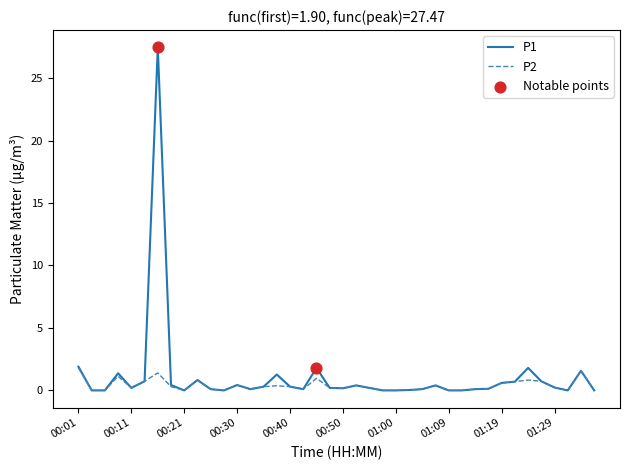

Which series has the largest total across all categories?

P1